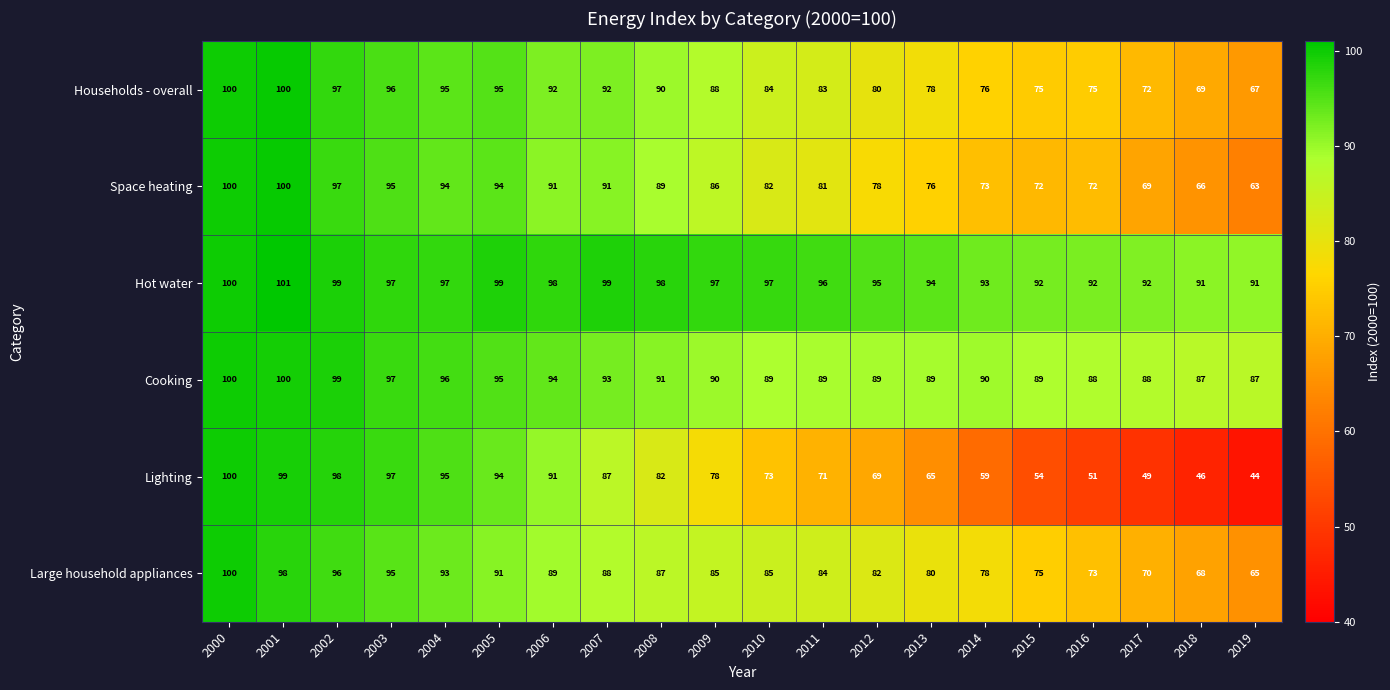

What is the average value of the Cooking series?

92